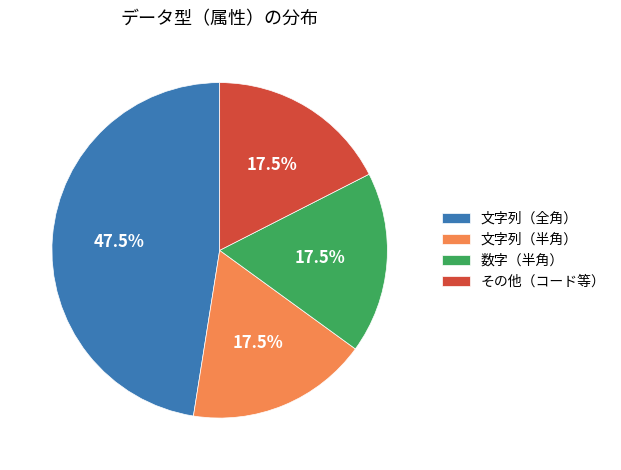

Combined, do 文字列（全角） and 文字列（半角） account for over 50%?

Yes